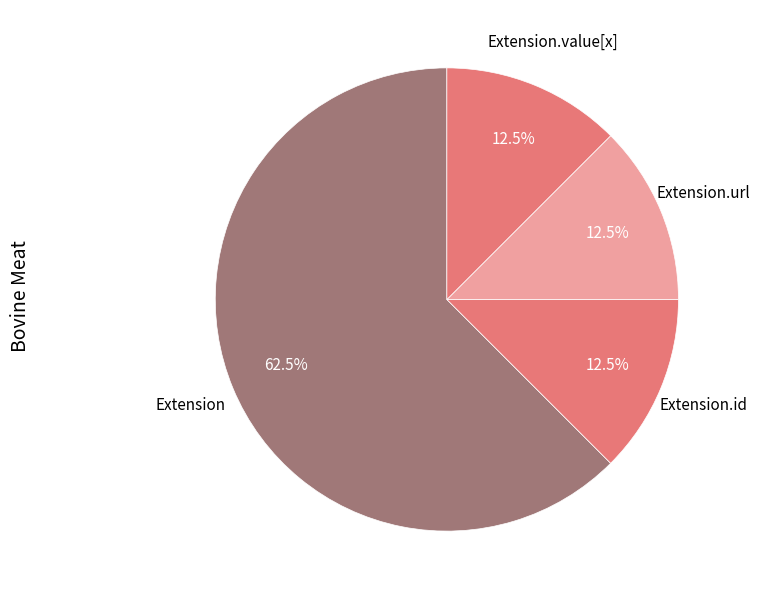

Is there any slice that represents more than half of the pie?

Yes